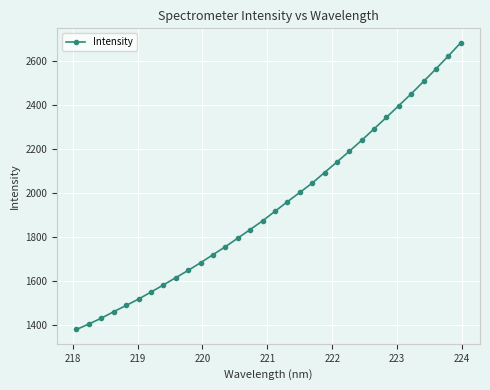

What is the greatest value displayed?

2681.1